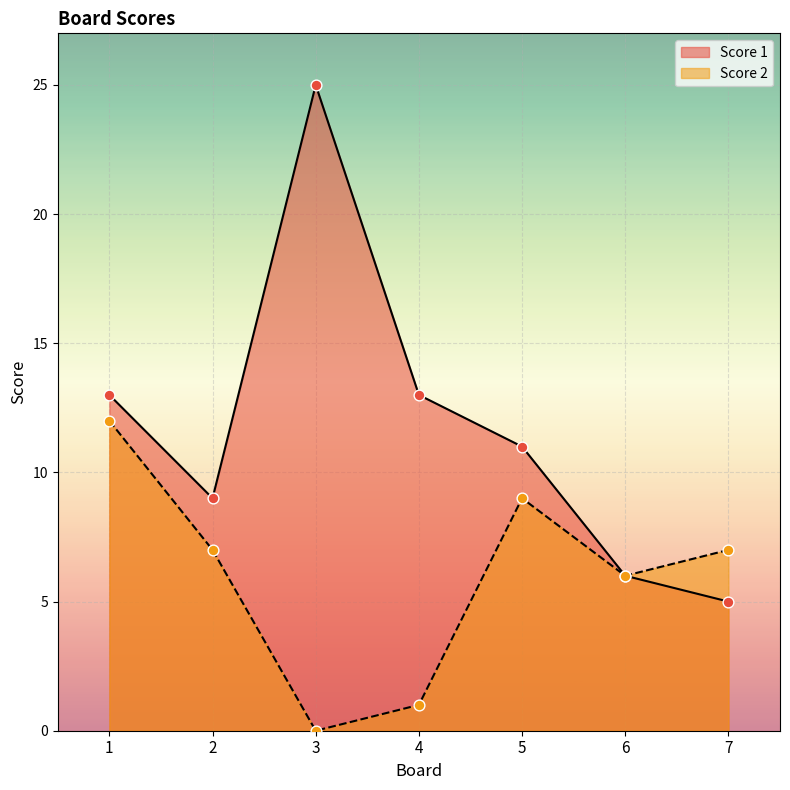

At how many categories does at least one series exceed 1?

7